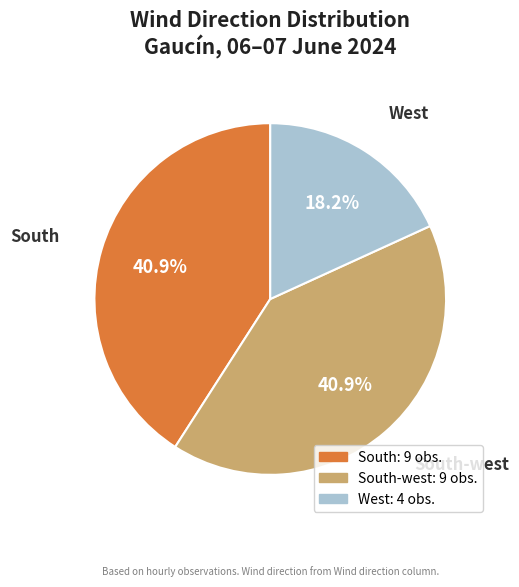

Is the sum of West and South greater than half?

Yes